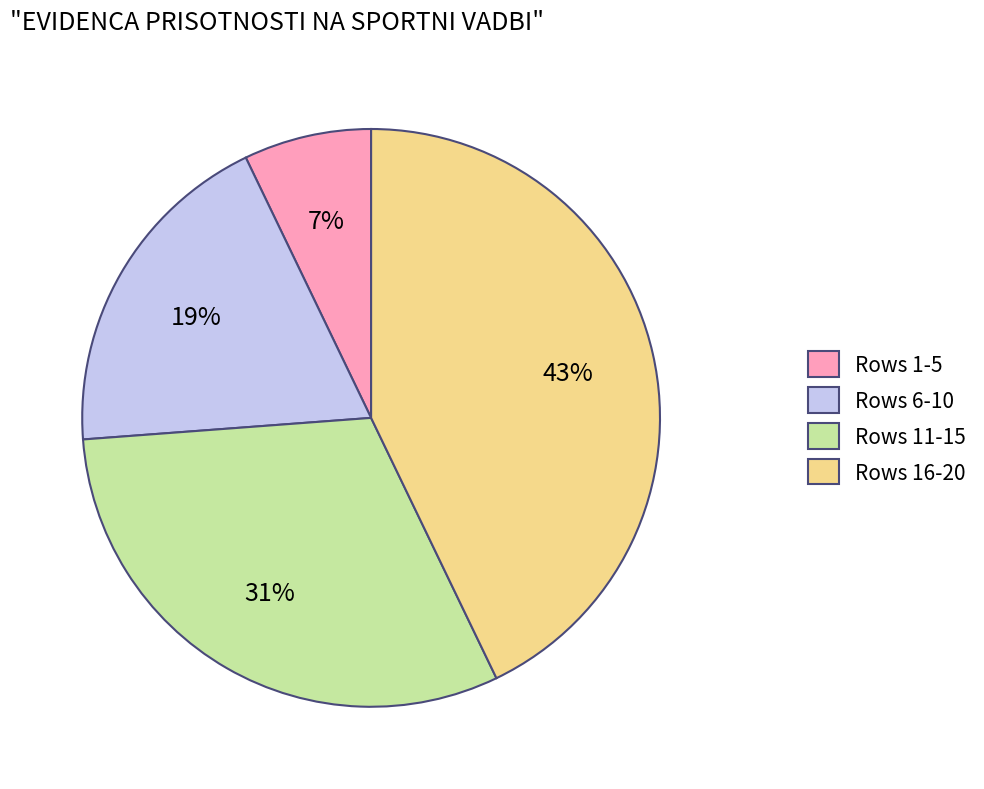

How many segments does this pie chart have?

4